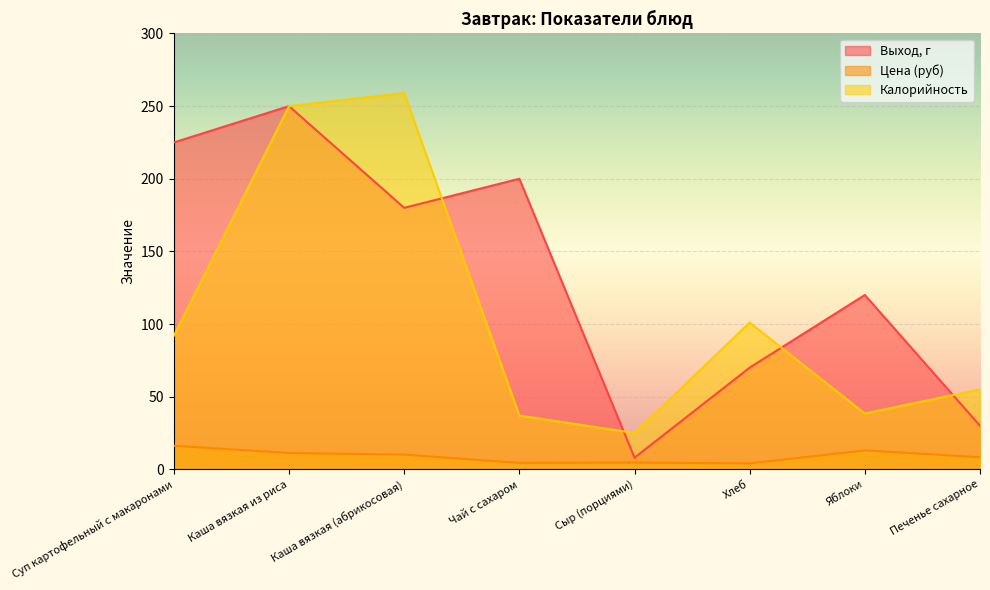

Rank the series by their maximum value, from lowest to highest.

Цена (руб), Выход, г, Калорийность